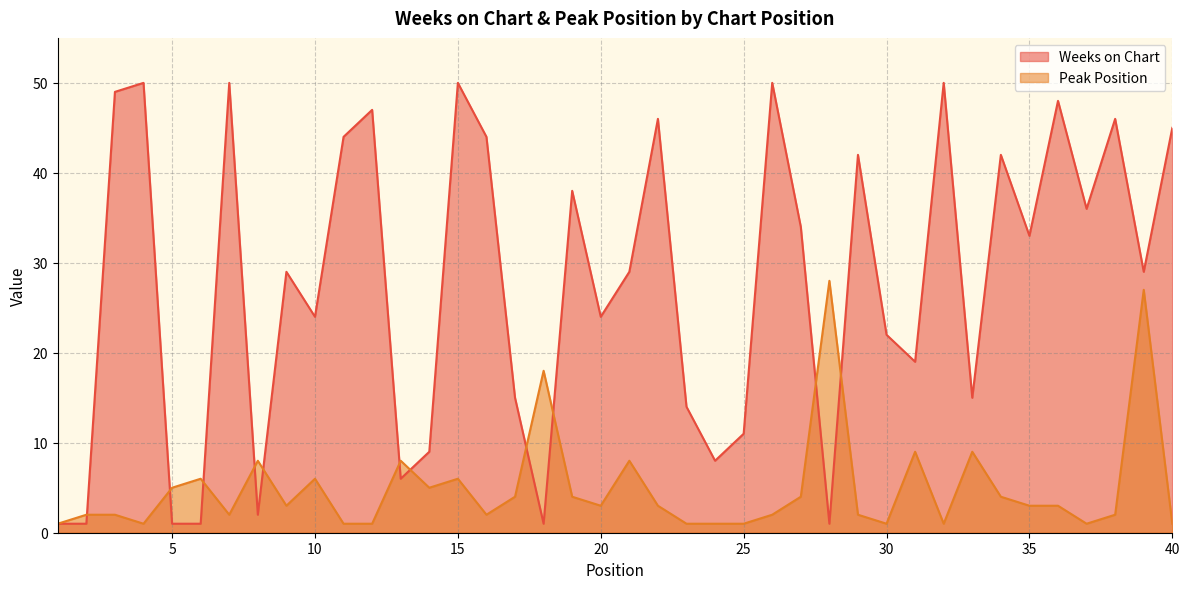

What is the difference between the maximum and second lowest values in the Weeks on Chart series?

49